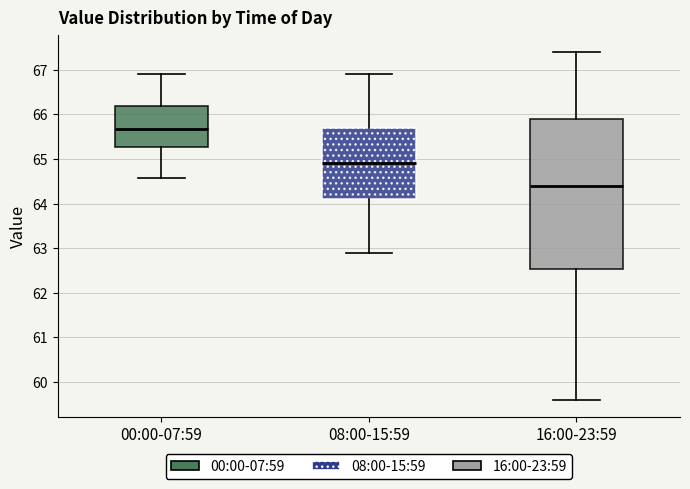

Reading left to right, read every box against the y-axis: the position of its median line, the range the box covers, and the ends of its whiskers. The values are not printed on the chart, so give them approximately, as read against the axis.

00:00-07:59: median 65.7, box 65.3 to 66.2, whiskers 64.6 to 66.9
08:00-15:59: median 64.9, box 64.1 to 65.7, whiskers 62.9 to 66.9
16:00-23:59: median 64.4, box 62.5 to 65.9, whiskers 59.6 to 67.4